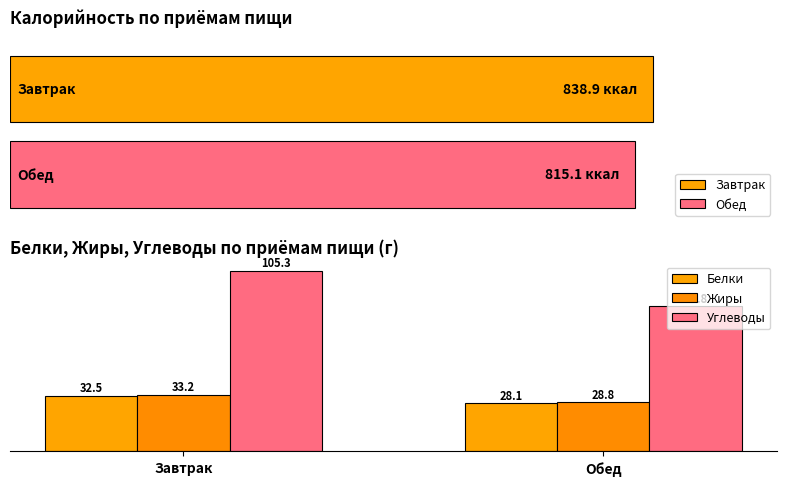

Reading left to right, transcribe all the data shown in this chart.

Белки: Завтрак=32.5	Обед=28.1
Жиры: Завтрак=33.2	Обед=28.8
Углеводы: Завтрак=105.3	Обед=84.8